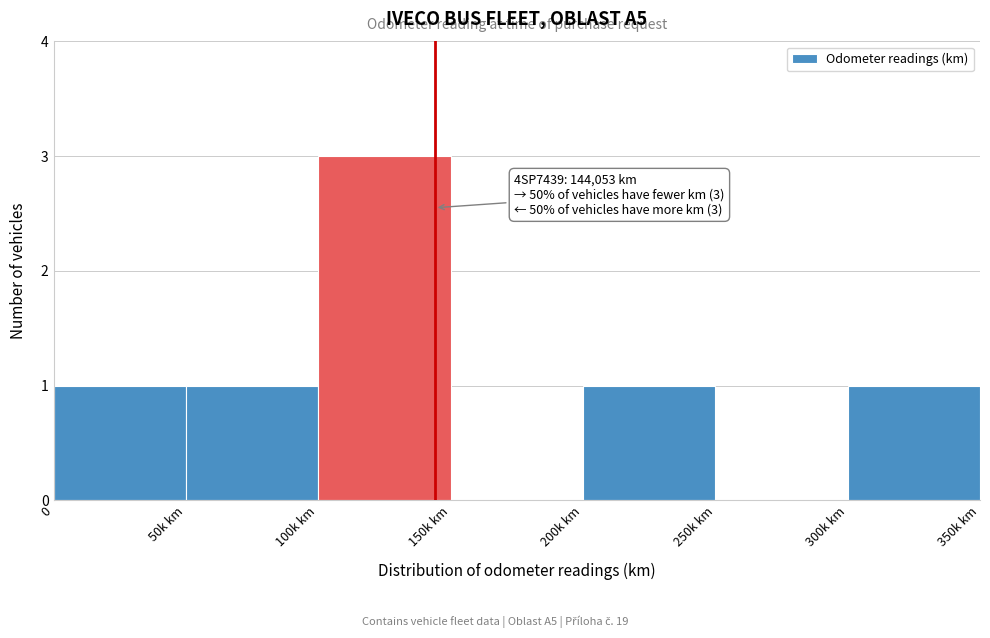

Reading left to right, extract all data points from this chart.

0=1	50k km=1	100k km=3	150k km=0	200k km=1	250k km=0	300k km=1